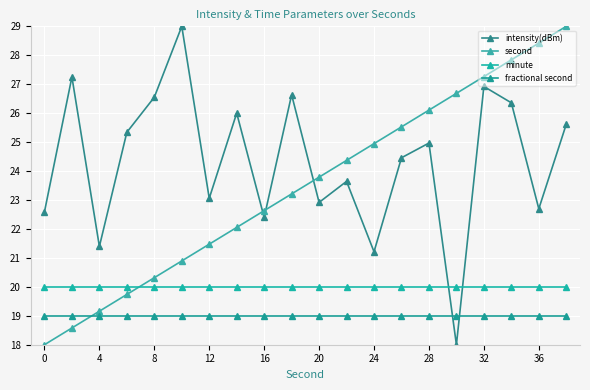

Reading left to right, extract all data points from this chart.

intensity(dBm): 22.6	27.3	21.4	25.3	26.6	29.0	23.1	26.0	22.4	26.6	22.9	23.6	21.2	24.5	25.0	18.0	26.9	26.4	22.7	25.6
second: 18.0	18.6	19.2	19.7	20.3	20.9	21.5	22.1	22.6	23.2	23.8	24.4	24.9	25.5	26.1	26.7	27.3	27.8	28.4	29.0
minute: 20.0	20.0	20.0	20.0	20.0	20.0	20.0	20.0	20.0	20.0	20.0	20.0	20.0	20.0	20.0	20.0	20.0	20.0	20.0	20.0
fractional second: 19.0	19.0	19.0	19.0	19.0	19.0	19.0	19.0	19.0	19.0	19.0	19.0	19.0	19.0	19.0	19.0	19.0	19.0	19.0	19.0